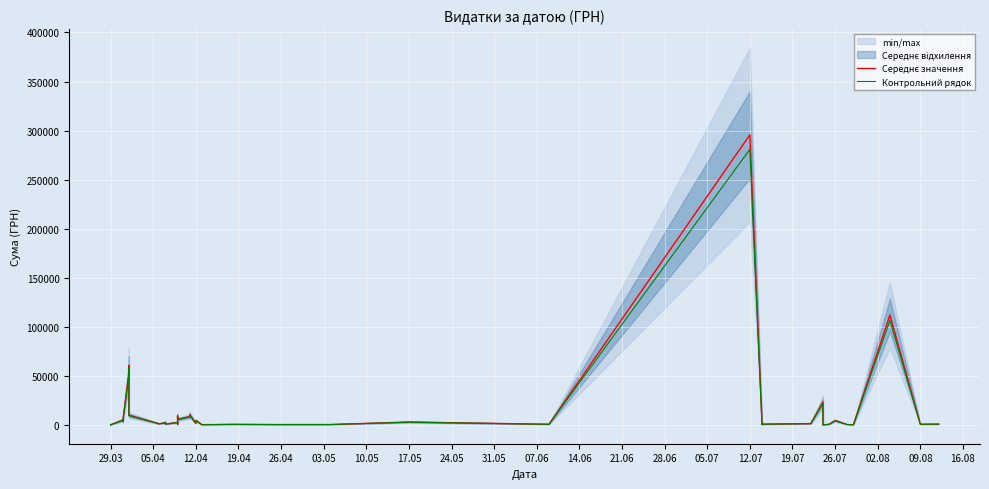

How many interior local valleys does the Контрольний рядок series have?

14